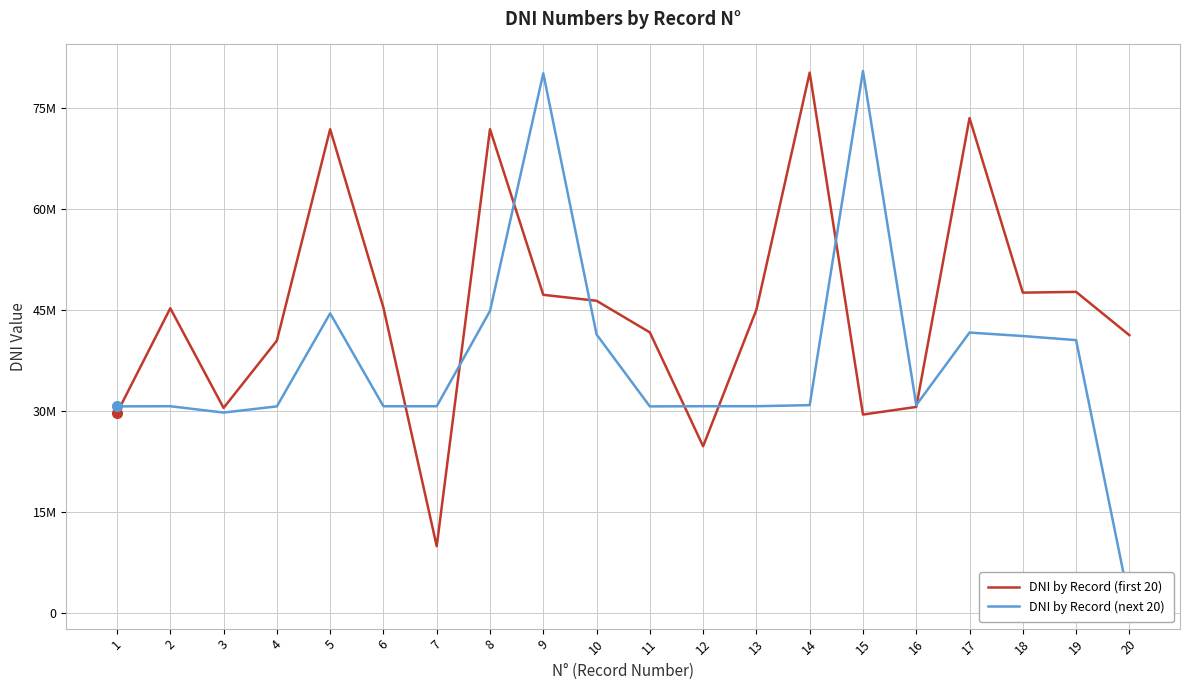

What is the value of the DNI by Record (first 20) point at the 19th from the left?

47665831